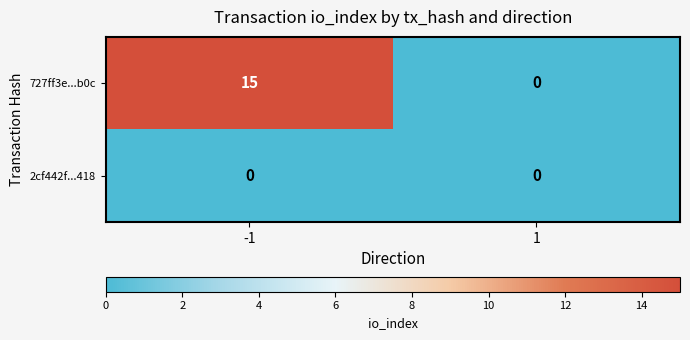

Reading left to right, extract all data points from this chart.

727ff3e...b0c: 15	0
2cf442f...418: 0	0